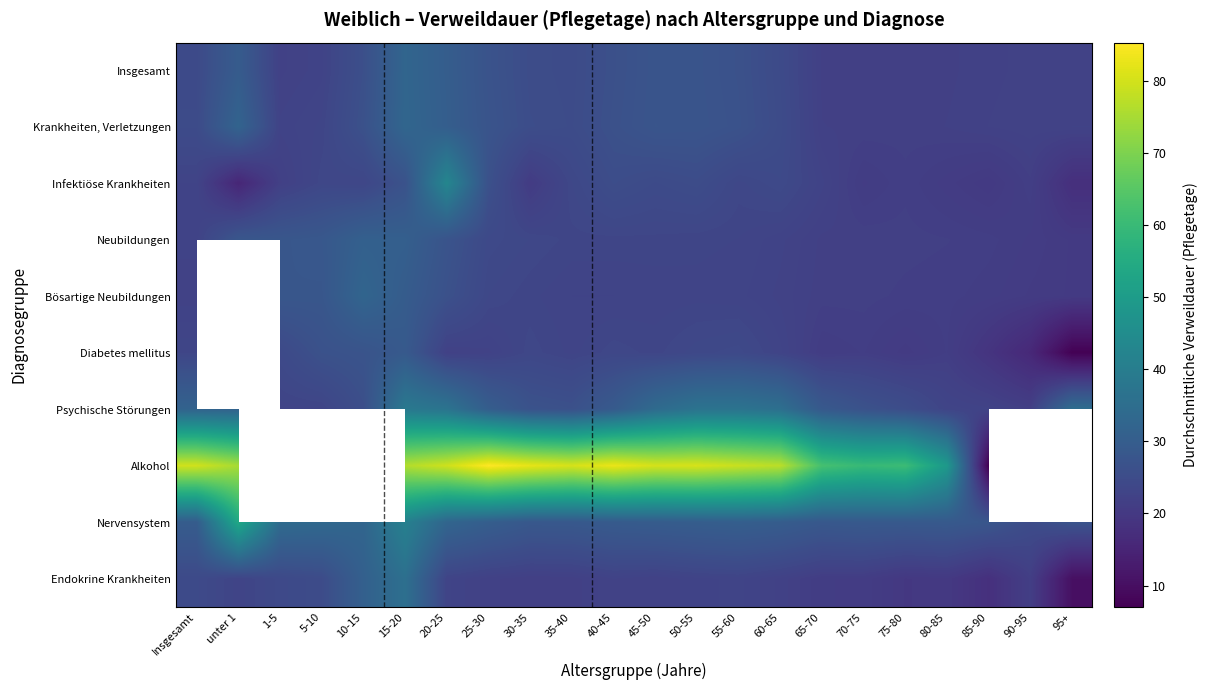

What is the sum of the Psychische Störungen values at 85-90 and 35-40?

49.0